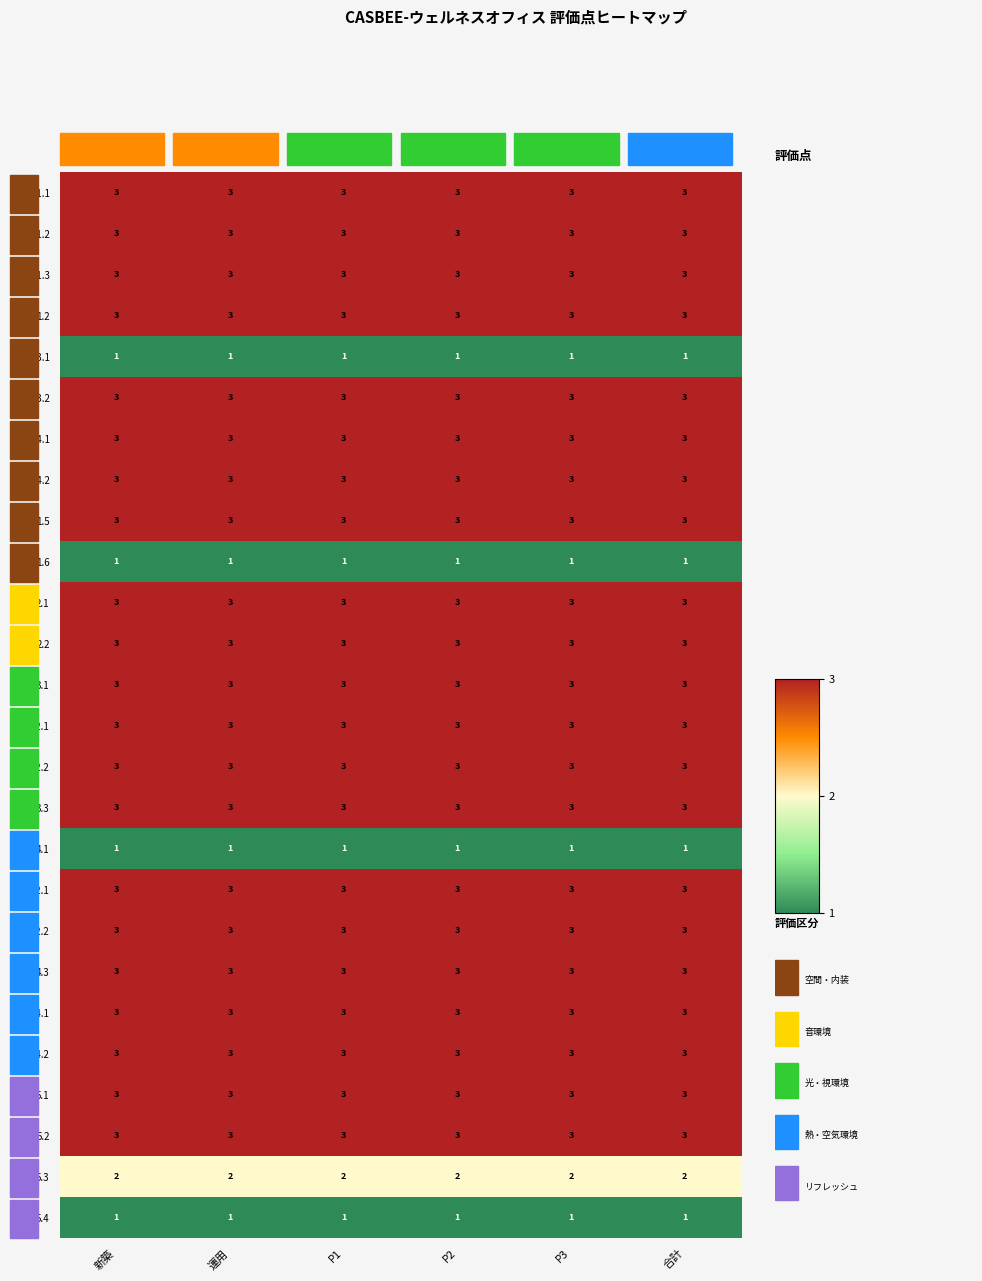

What is the sum of all 1.1.1 values?

18